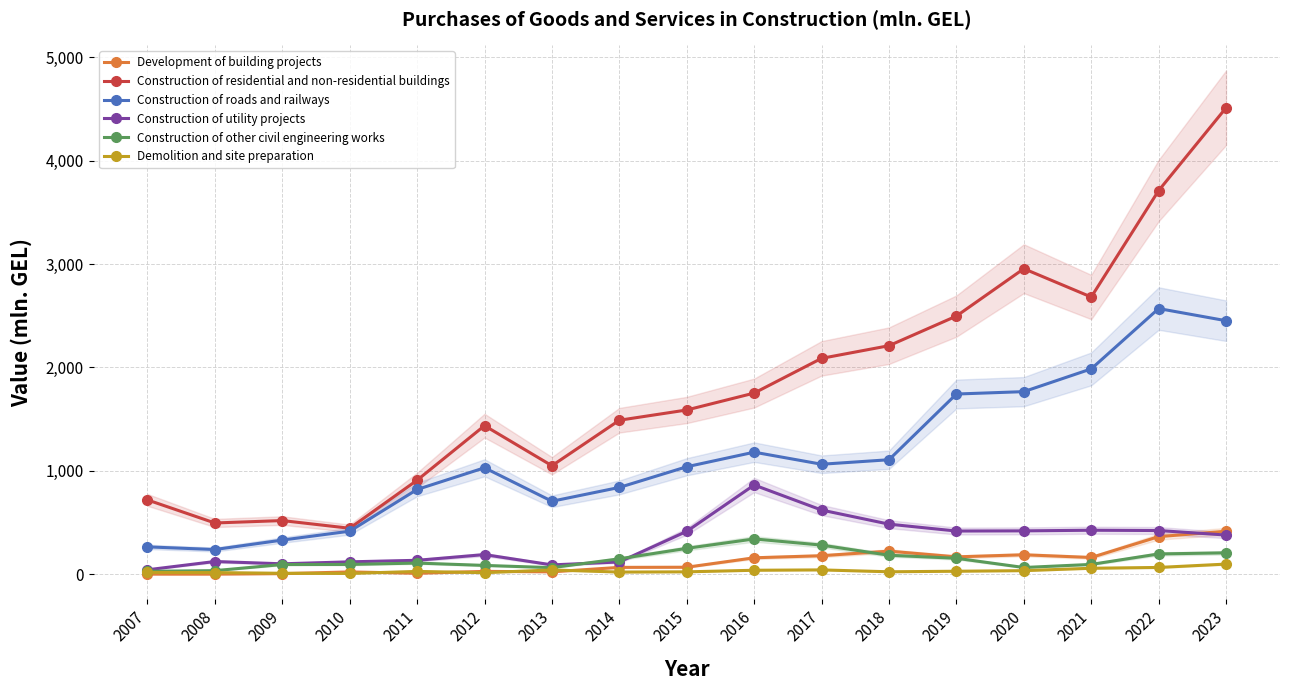

Is the value of Construction of roads and railways at 2009 greater than the value of Demolition and site preparation at 2014?

Yes